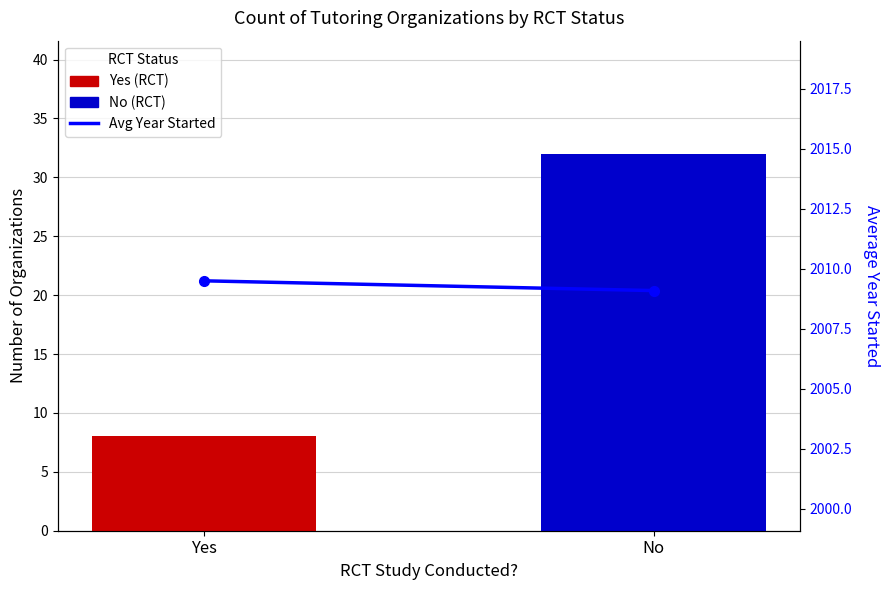

What is the label of the 2nd bar from the right?

Yes